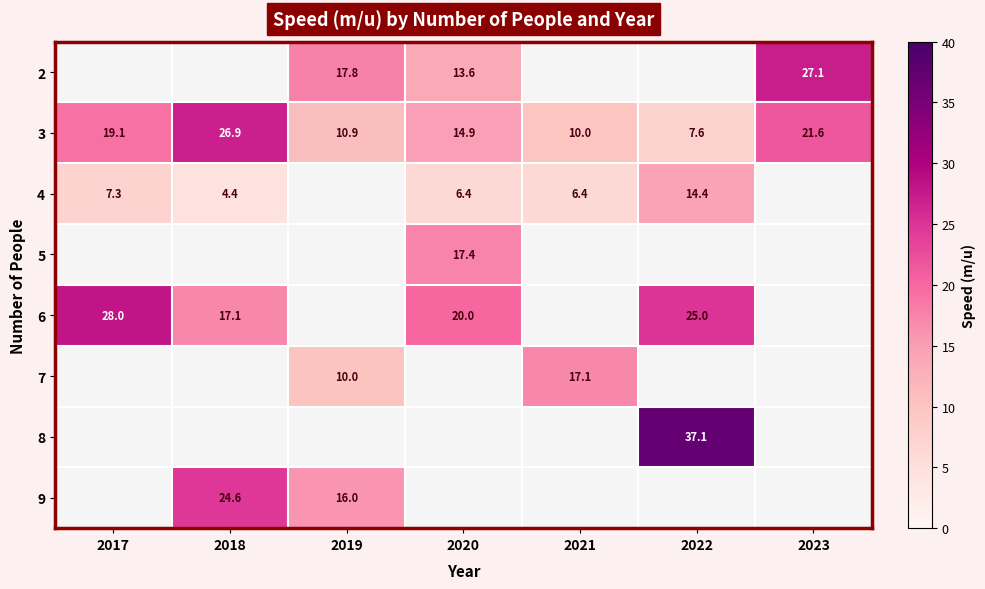

Is it true that 2 equals 13.6 at 2020?

True